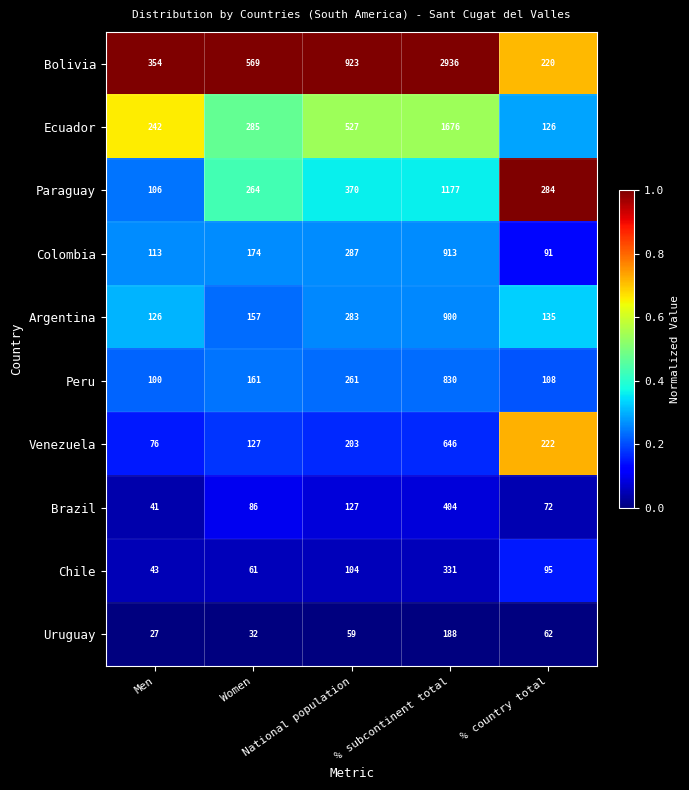

What is the average value of the Colombia series?

316